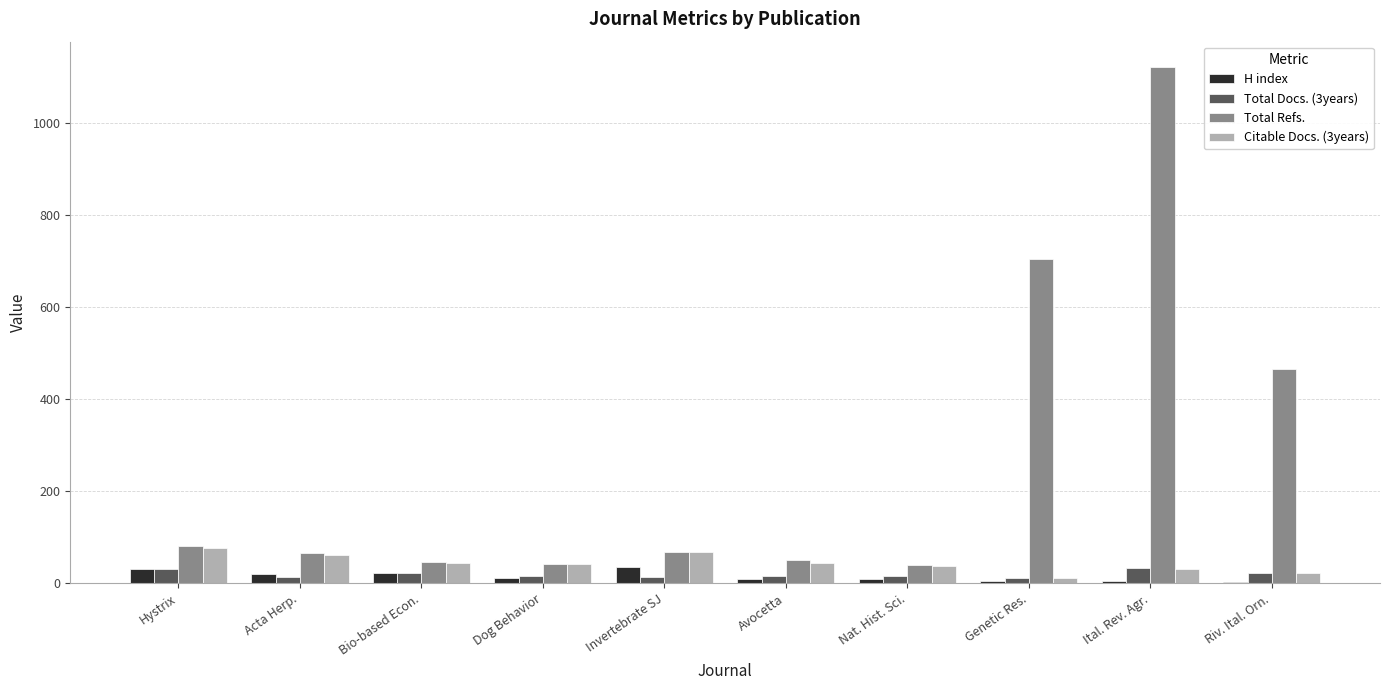

Is it true that Citable Docs. (3years) equals 44 at Avocetta?

True